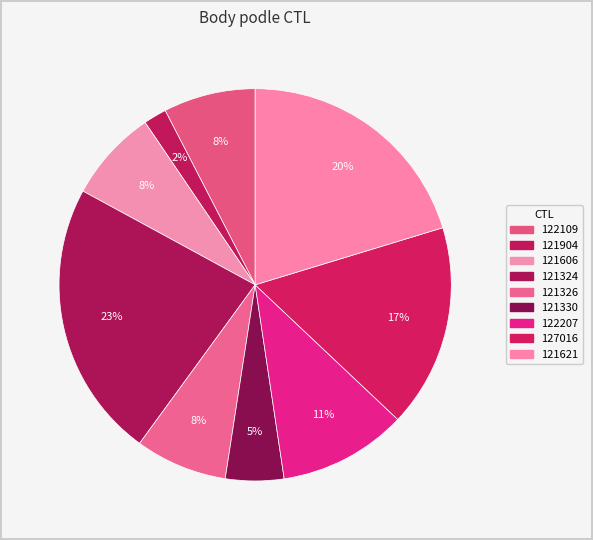

Which slice is the smallest?

121904